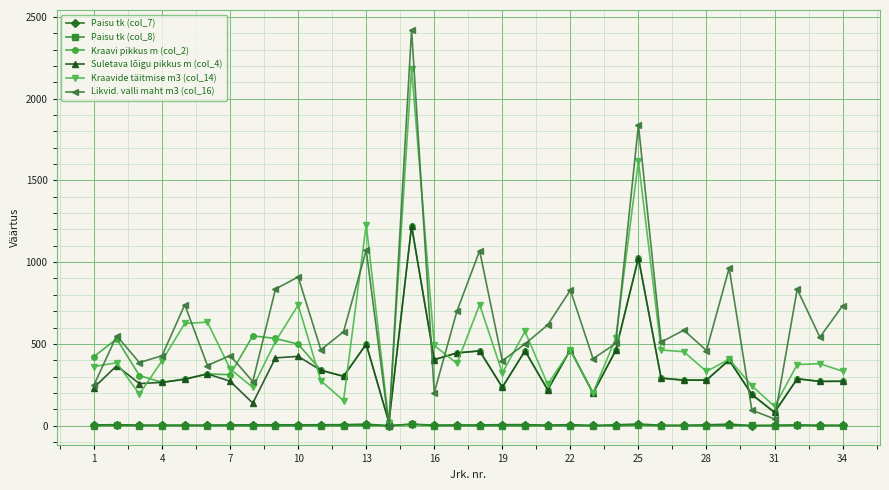

True or false: Kraavi pikkus m (col_2) has more than 0 points higher than both neighbors.

True